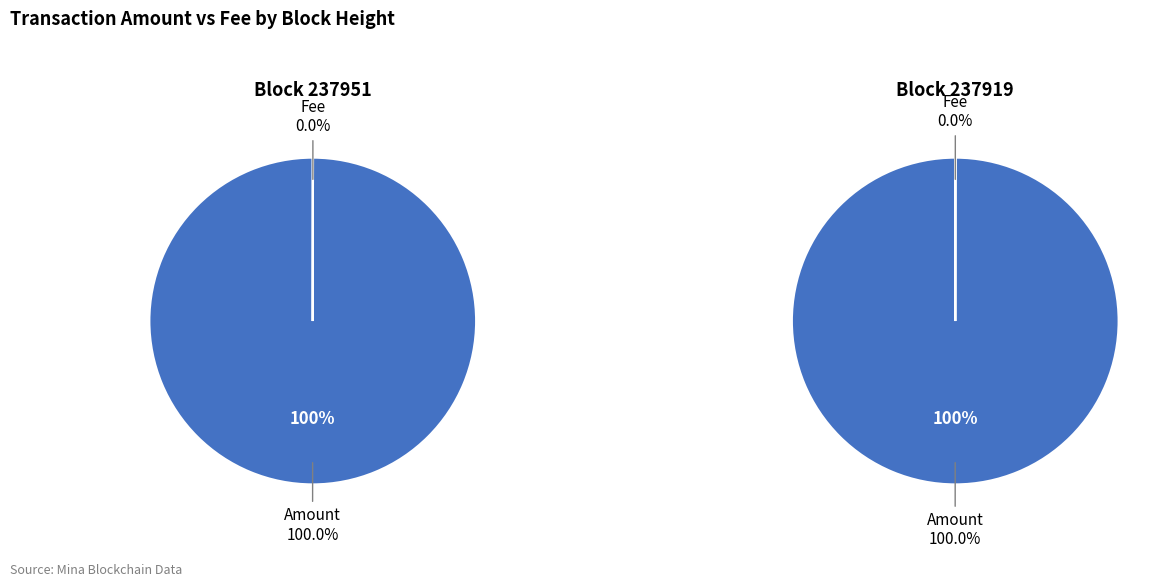

Between 237919 and 237951, which is larger?

237919